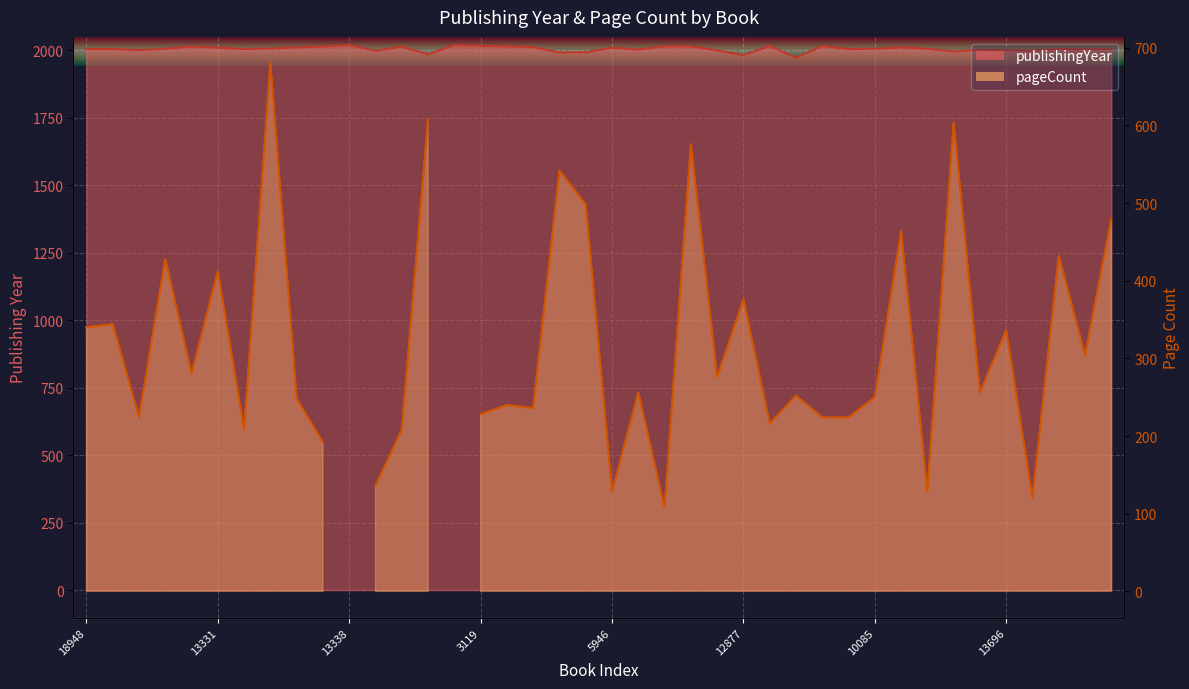

At which category does the chart reach its peak across all series?

13338